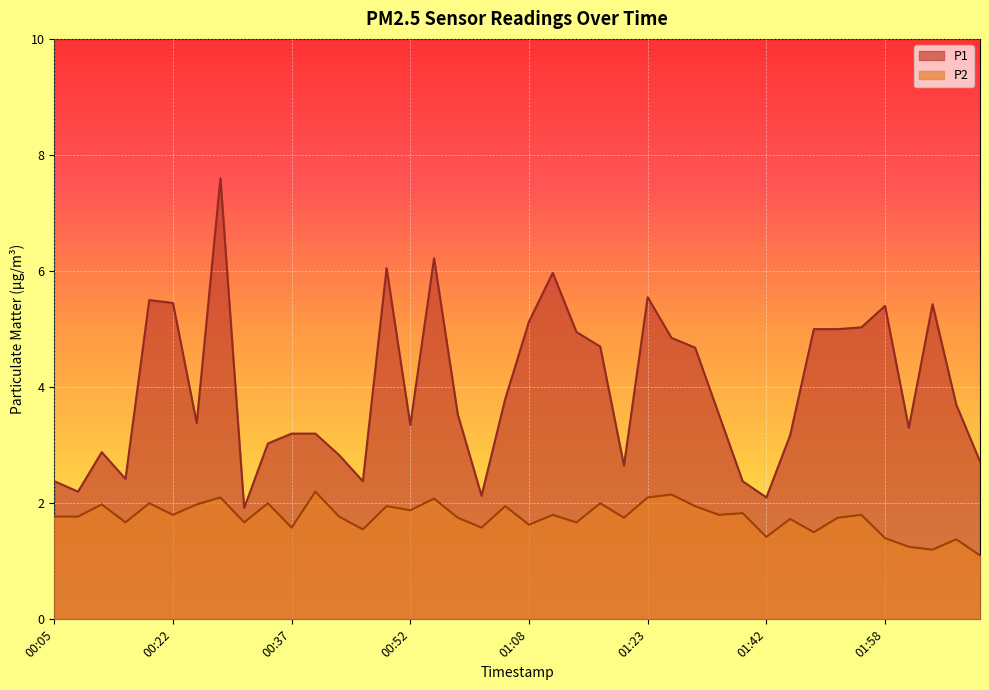

At which label does P2 reach its peak?

00:40